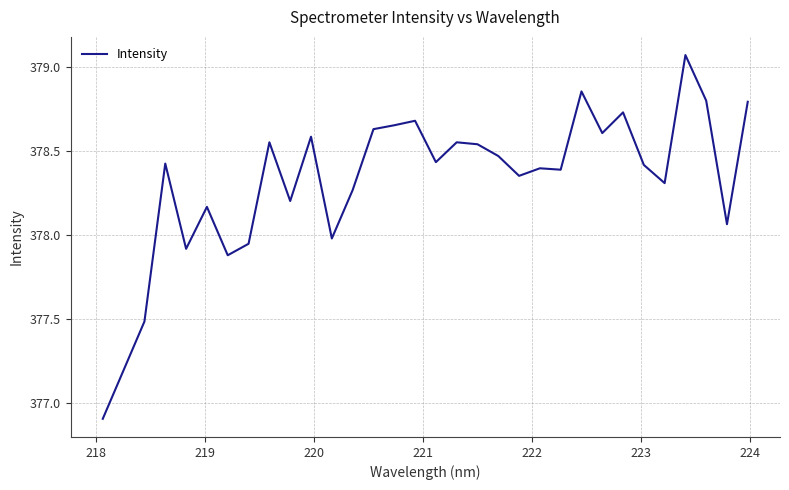

What is the minimum value shown in the chart?

376.9